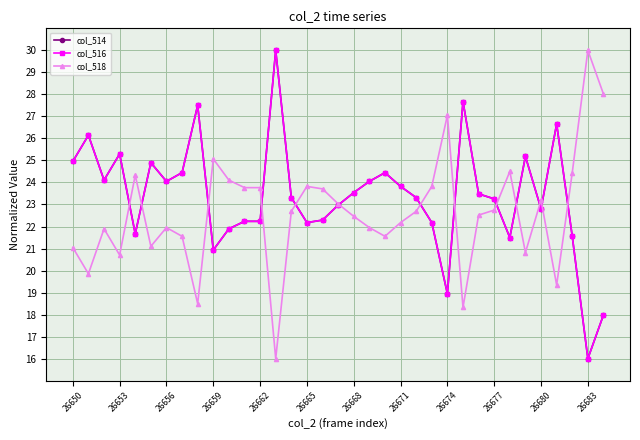

Does the chart have visible grid lines?

Yes